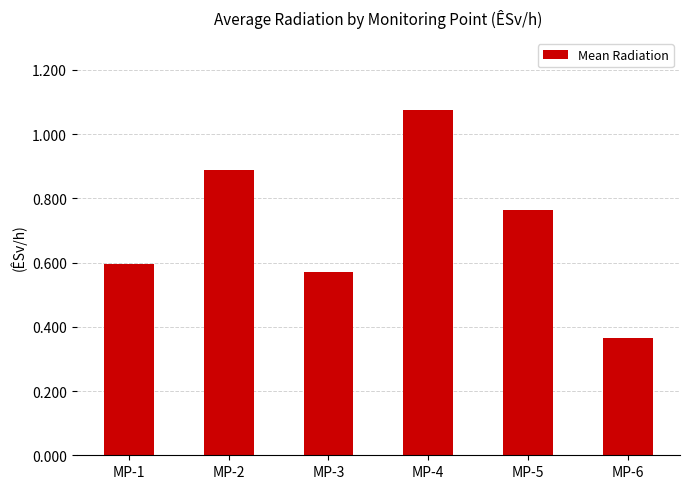

What is the sum of all values?

4.3